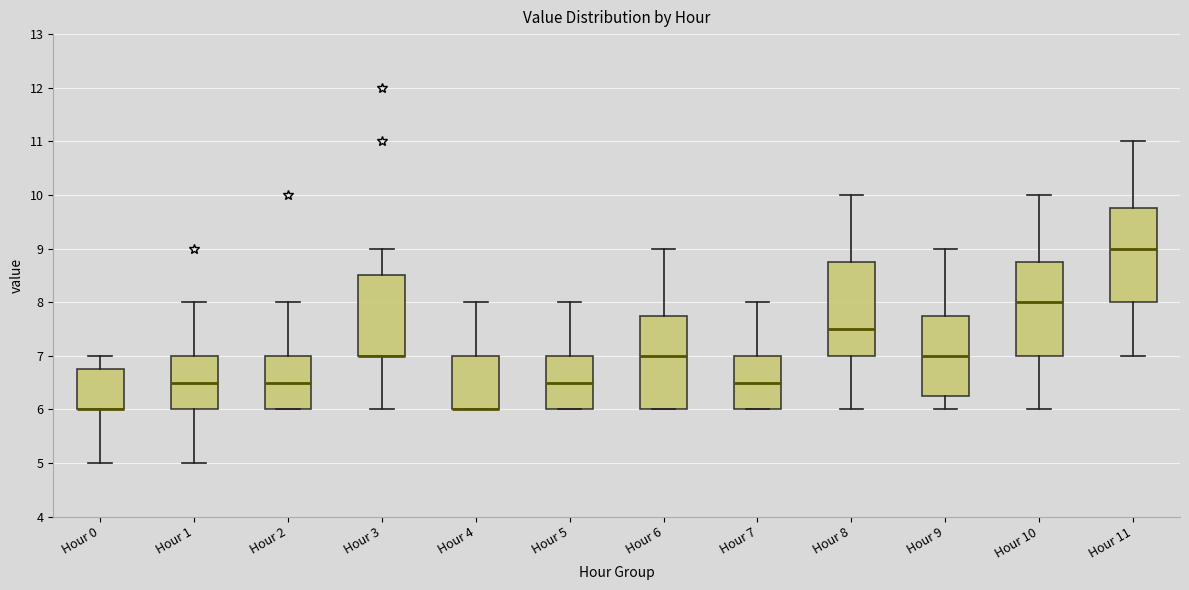

Where does the upper whisker of the box for Hour 4 end on the y-axis? The values are not printed on the chart, so give them approximately, as read against the axis.

8.0